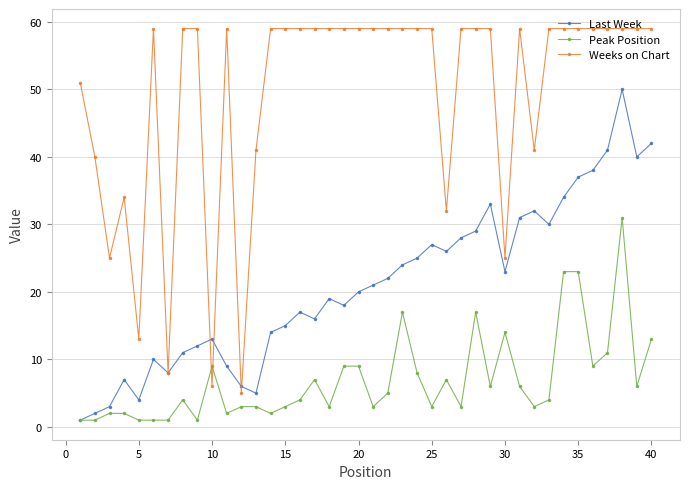

What is the highest value of the Weeks on Chart series?

59